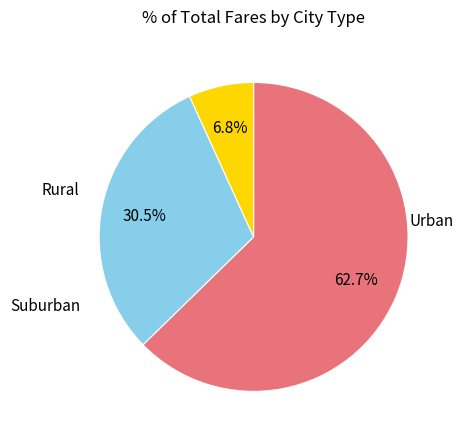

Is there any slice that represents more than half of the pie?

Yes